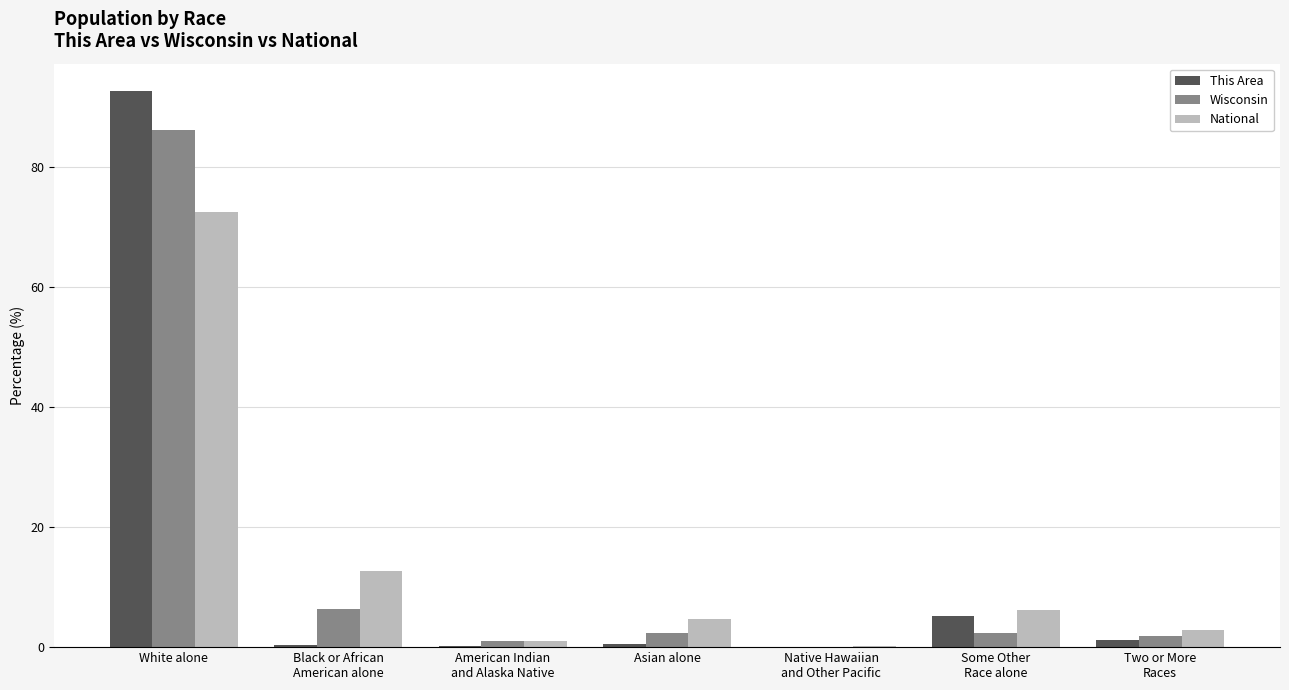

The value of Wisconsin at Asian alone is 2.3. True or false?

True